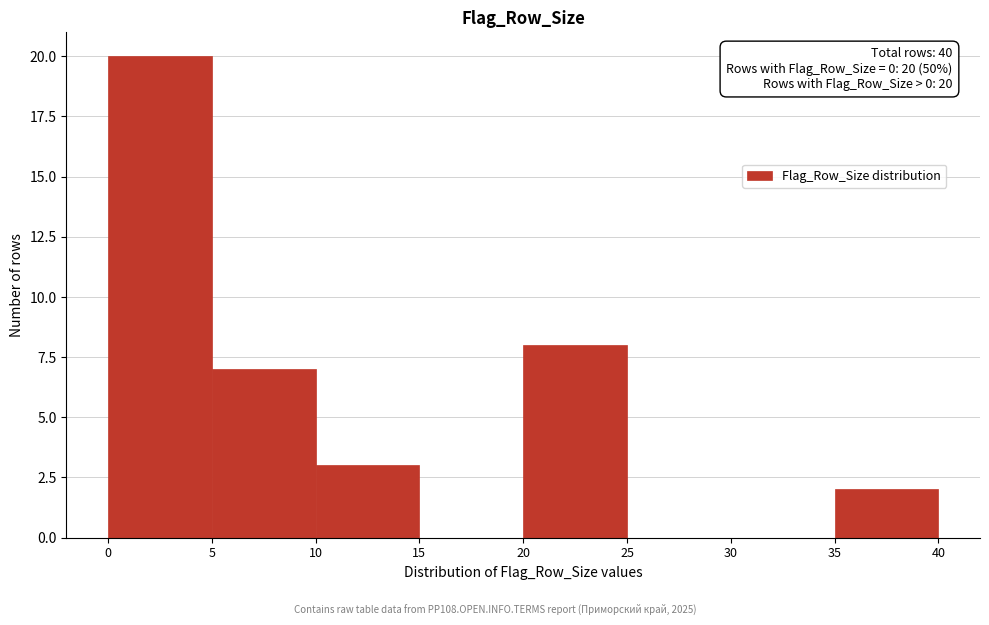

Over which range of the x-axis is the bar tallest?

0 to 5